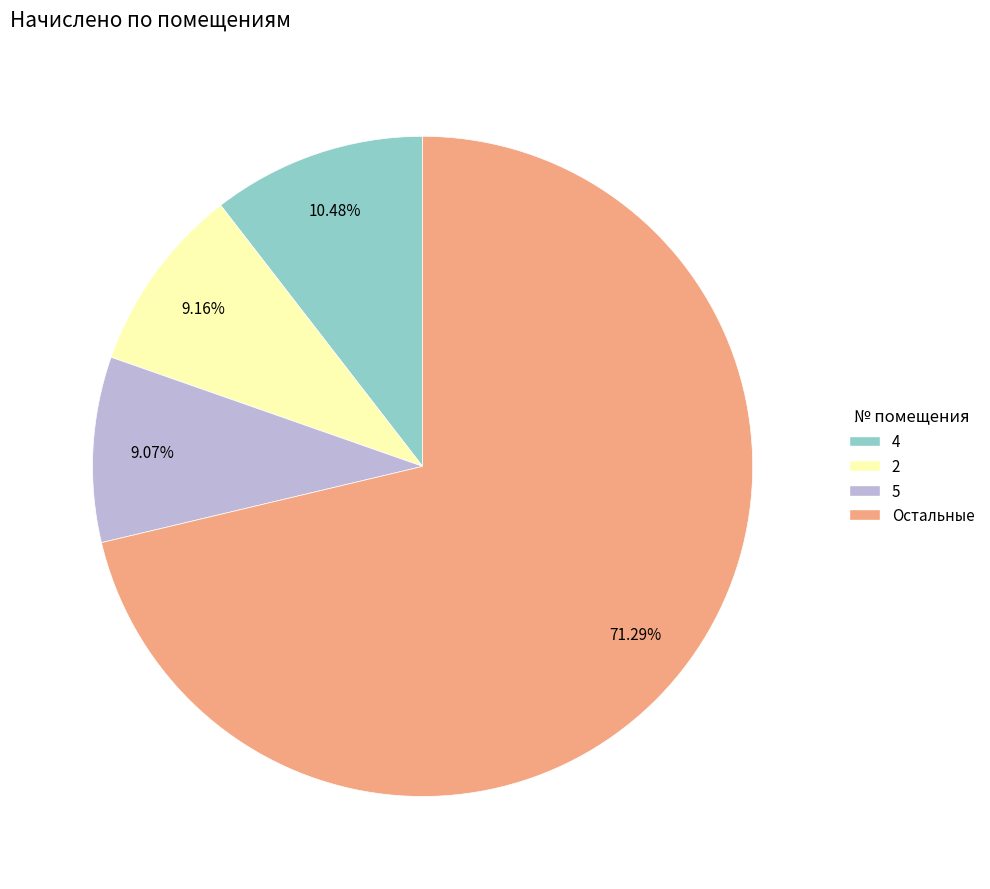

What is the majority slice?

Остальные